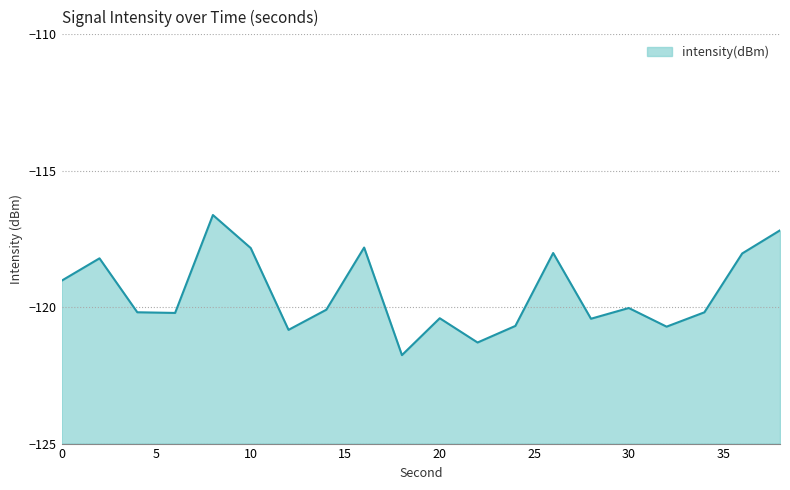

How many interior local valleys (lower than both neighbors) does the data have?

6